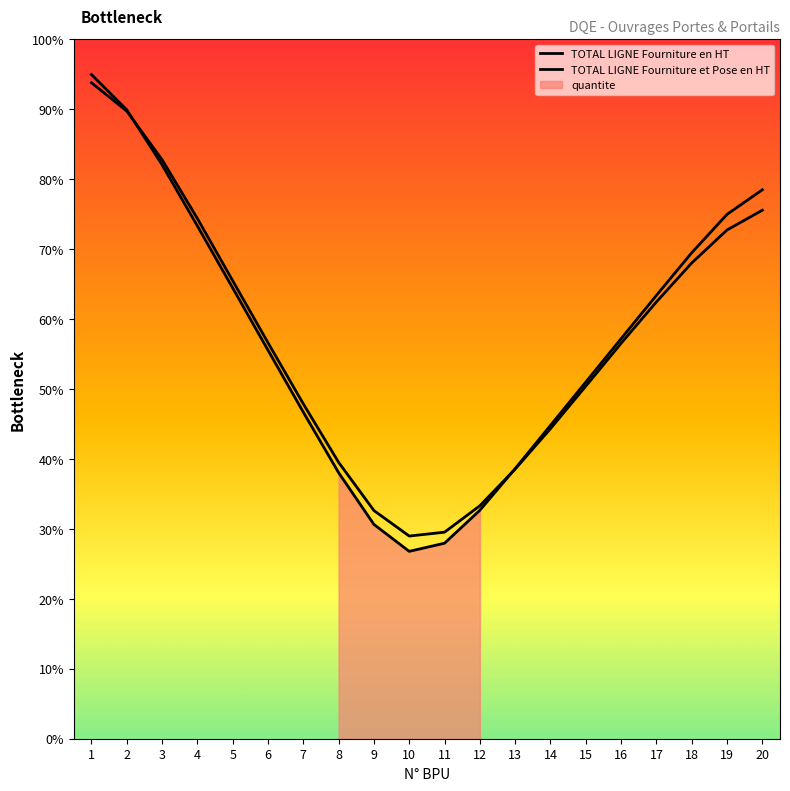

Between 6 and 18, which series saw the biggest shift?

TOTAL LIGNE Fourniture en HT